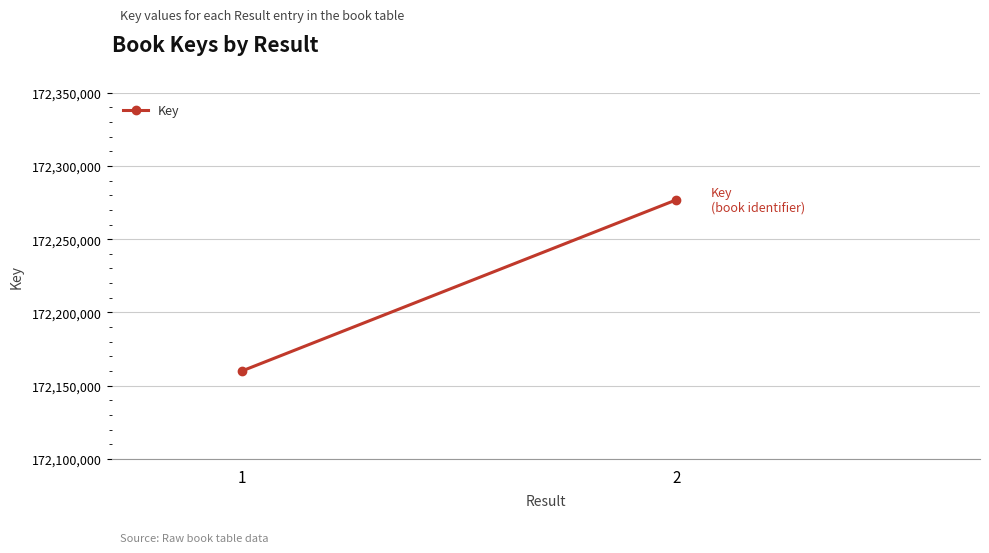

What is the value of the 1st point from the left?

172160096